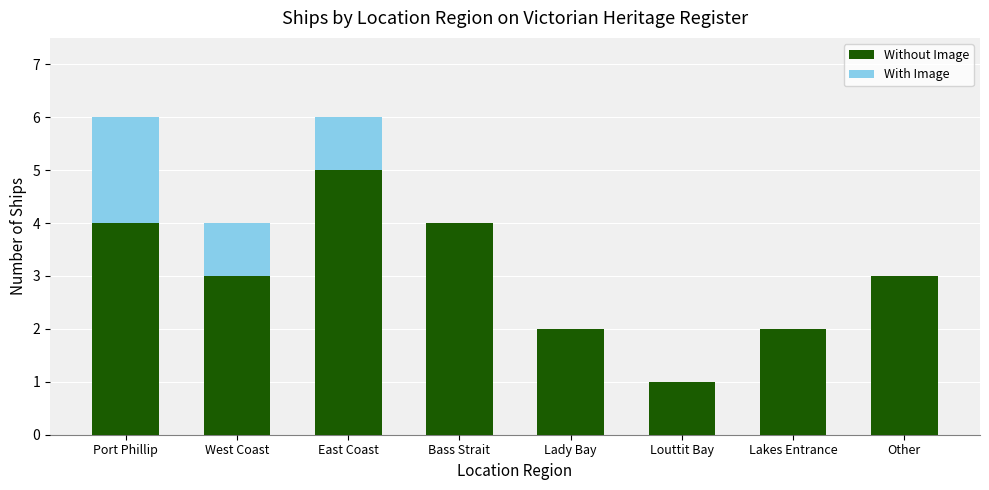

What is the sum of the Without Image values at Other and Bass Strait?

7